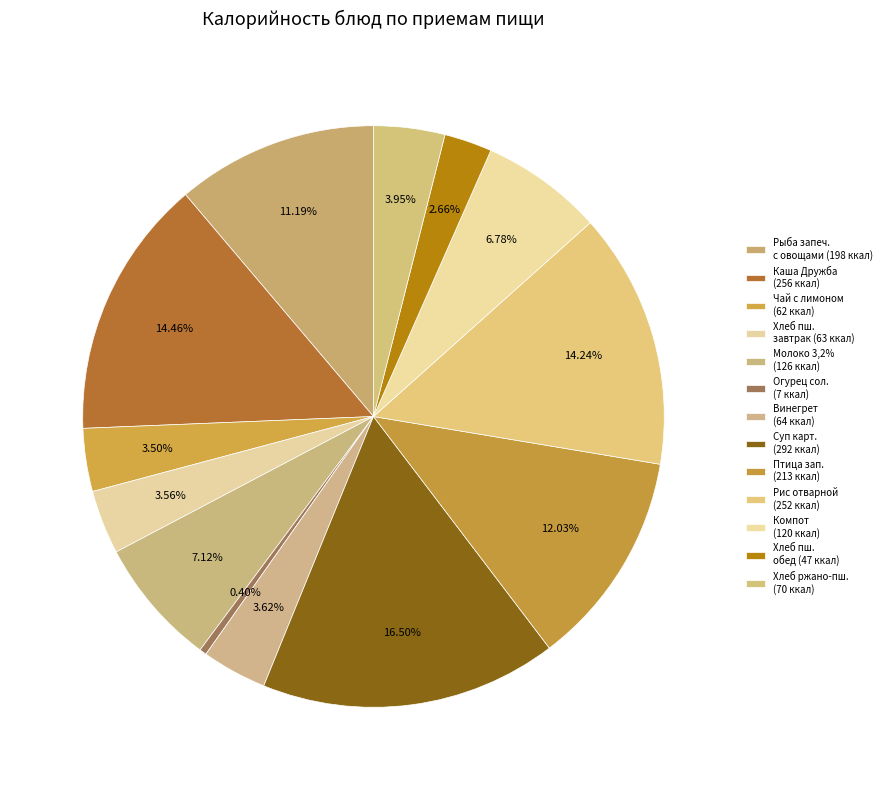

To the nearest percent, what is the difference between the largest and smallest slice percentages?

16%